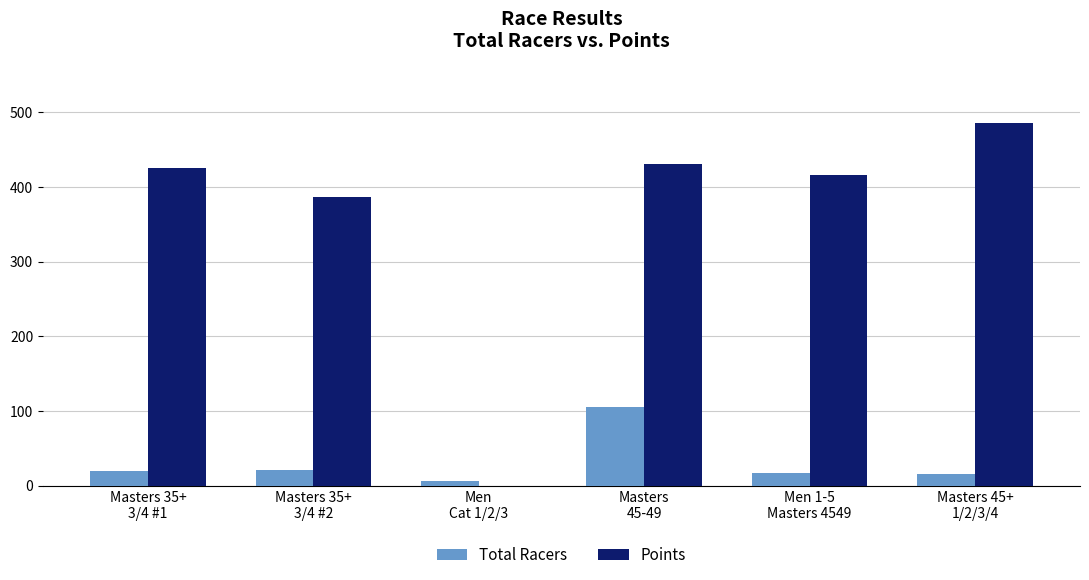

Is it true that Points equals 282.7 at Men 1-5
Masters 4549?

False